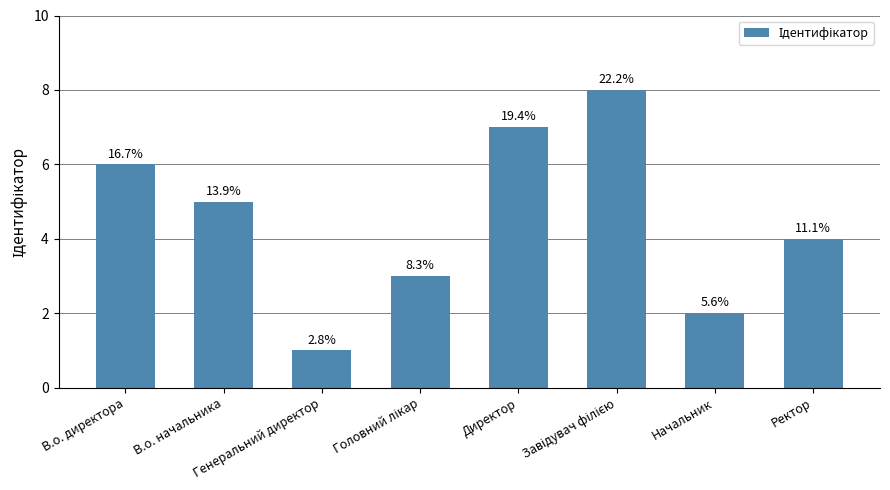

Does the chart contain stacked bars?

No